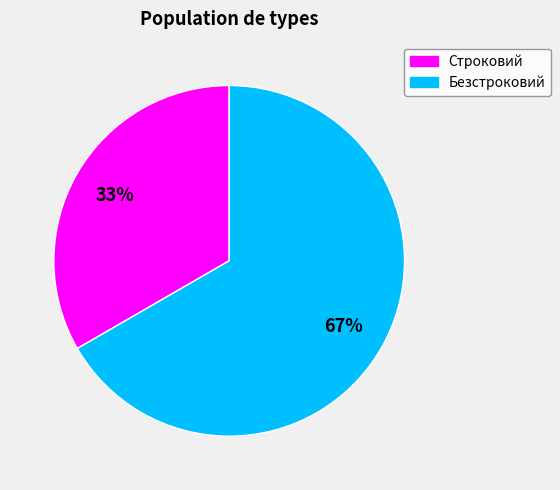

Is it true that Строковий is 24% of the pie?

False